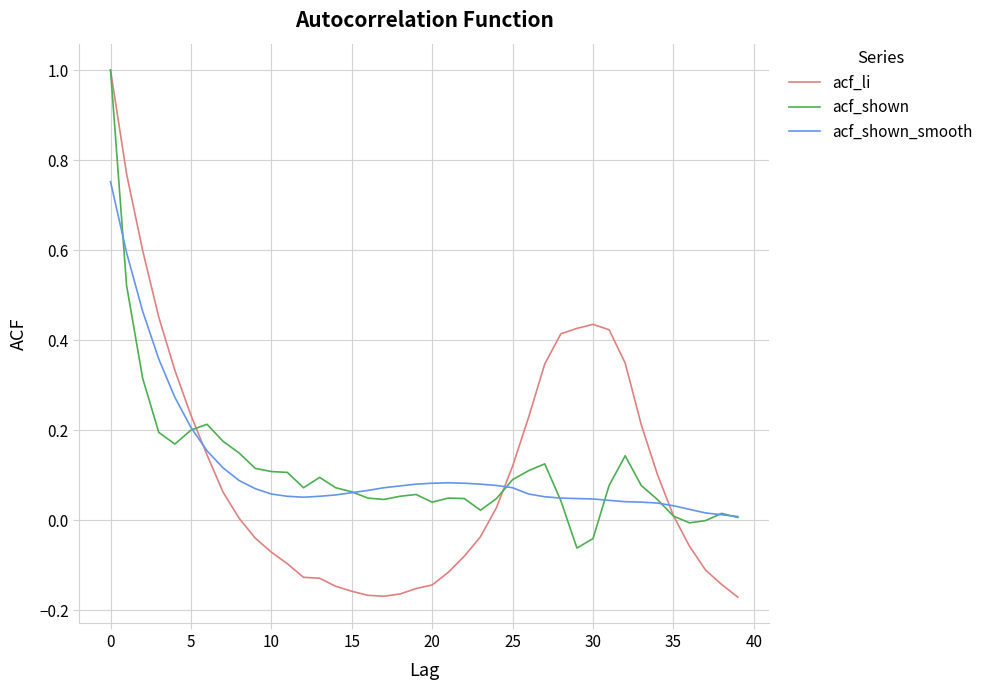

What are all the series names shown in the legend?

acf_li, acf_shown, acf_shown_smooth